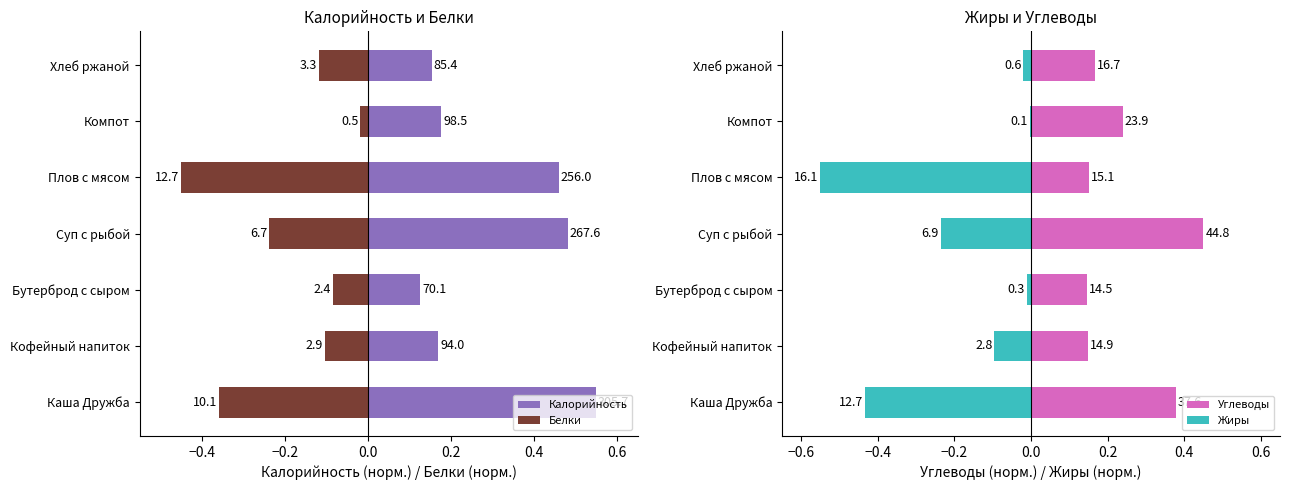

How many categories are shown in the chart?

7